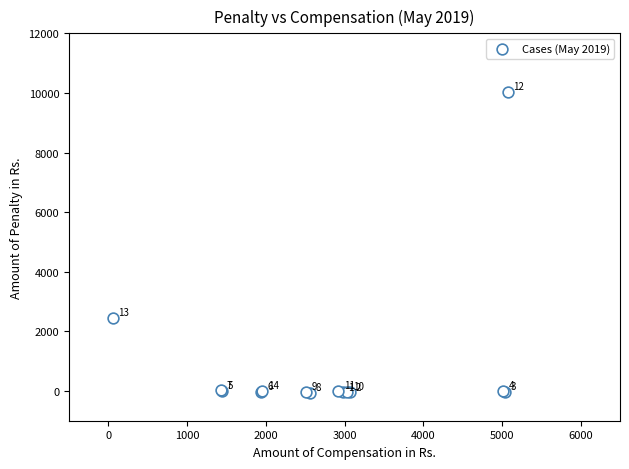

What Y value in the scatter plot is closest to 4993?

2451.9